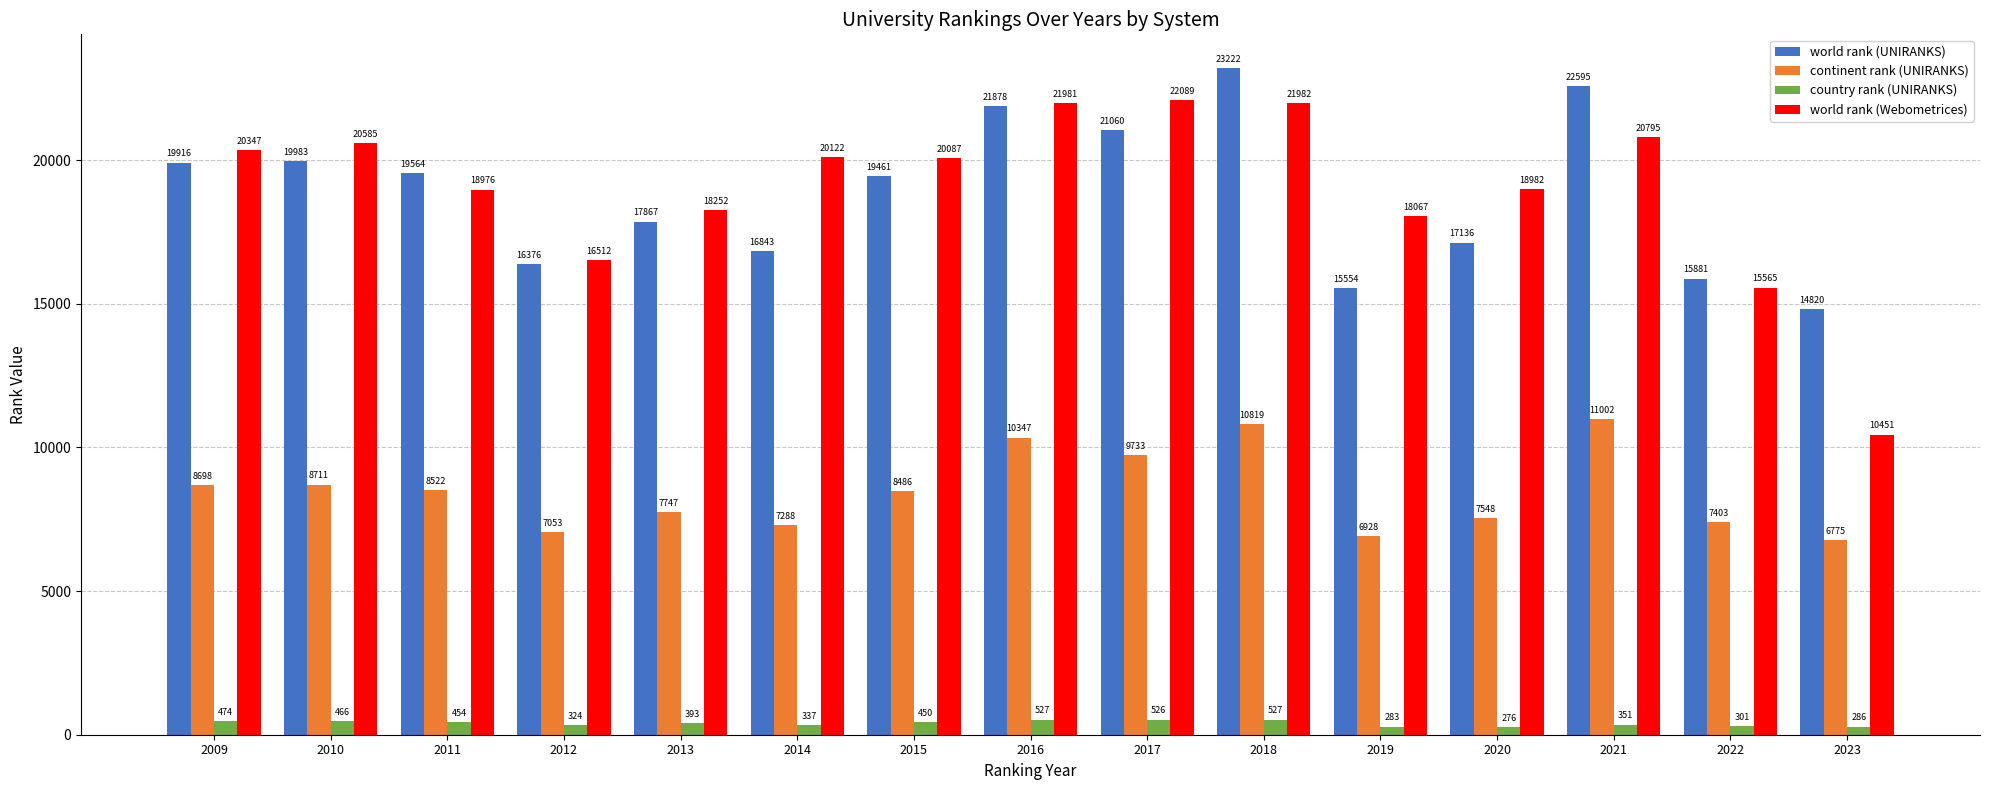

What is the approximate value of continent rank (UNIRANKS) at 2014, to the nearest 10?

7290